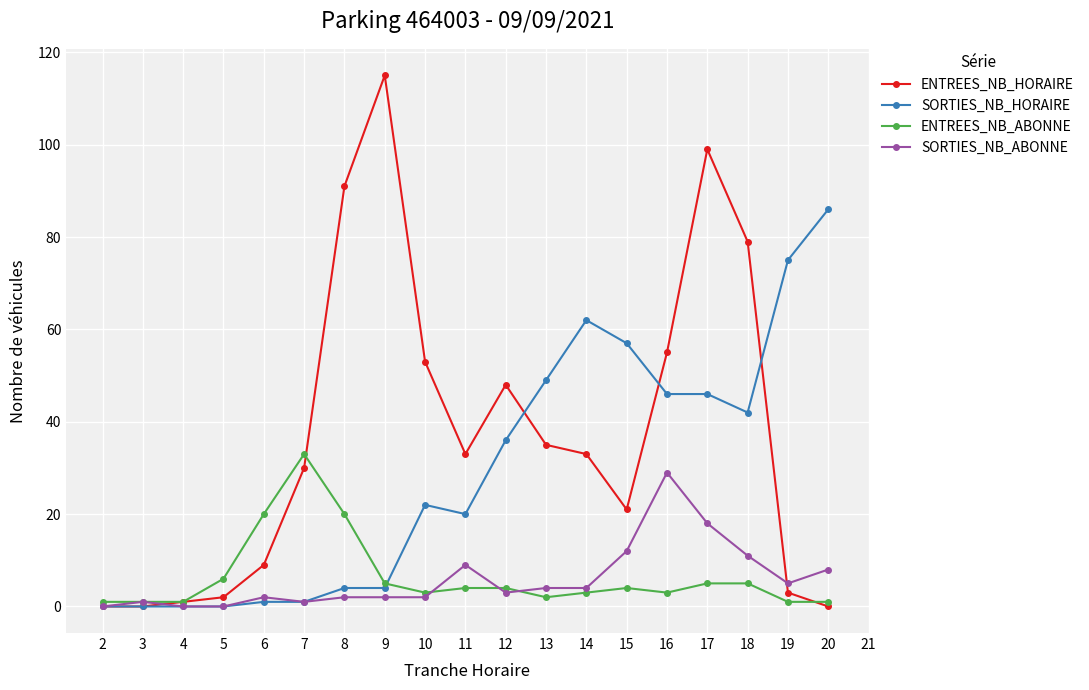

What is the maximum value shown in the chart?

115